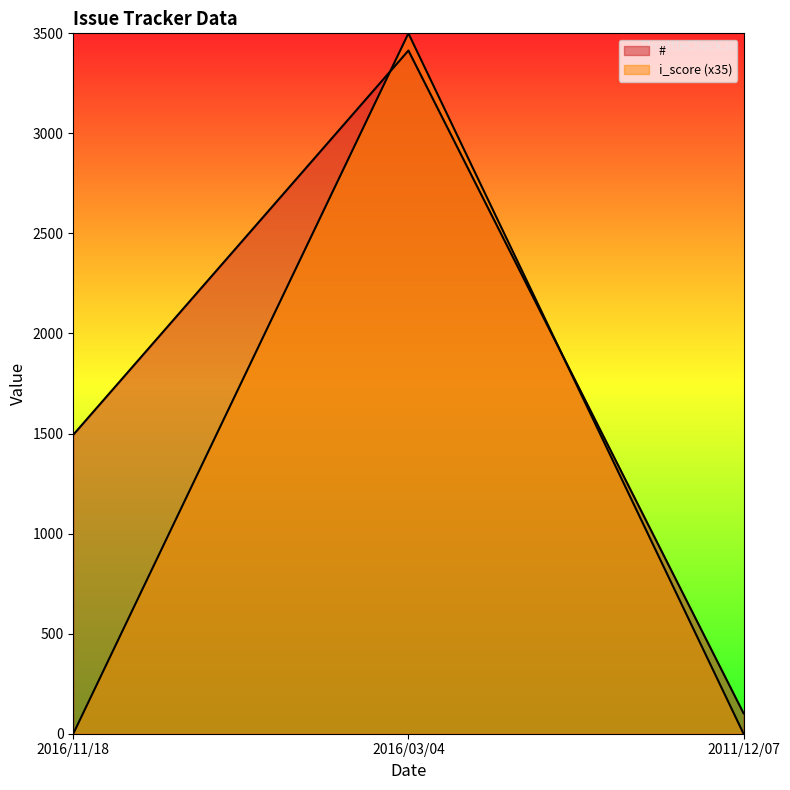

What is the difference between the # values at 2016/11/18 and 2011/12/07?

1392